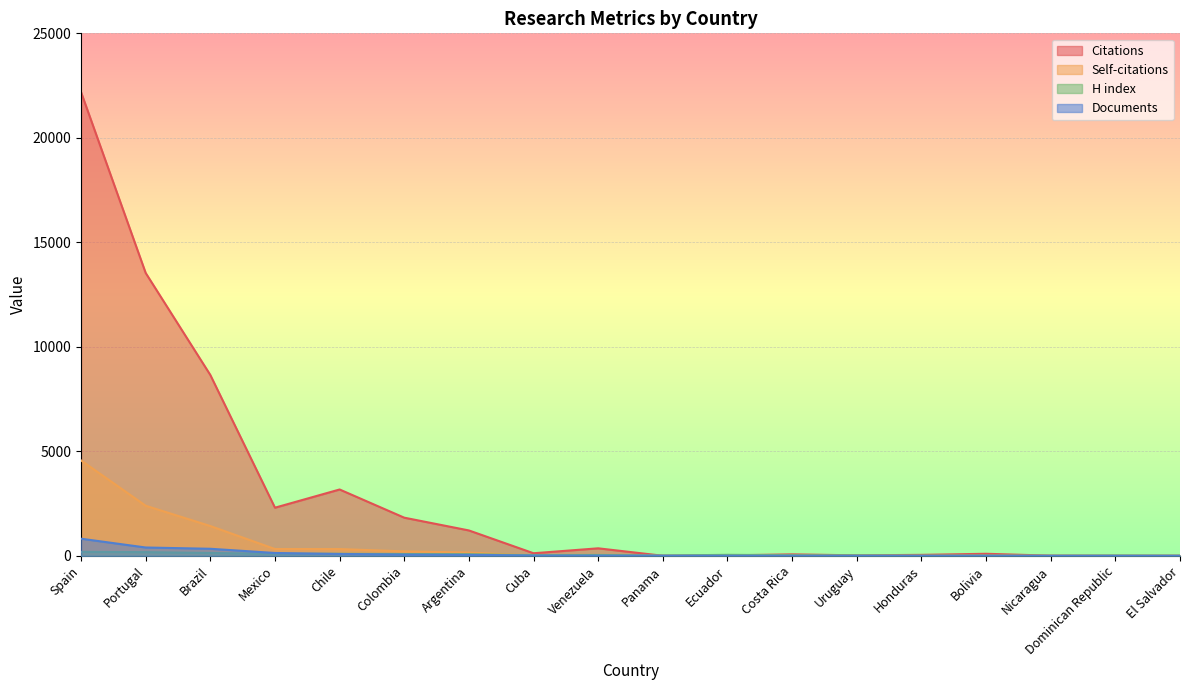

True or false: Self-citations has a value of 1 at Nicaragua.

True